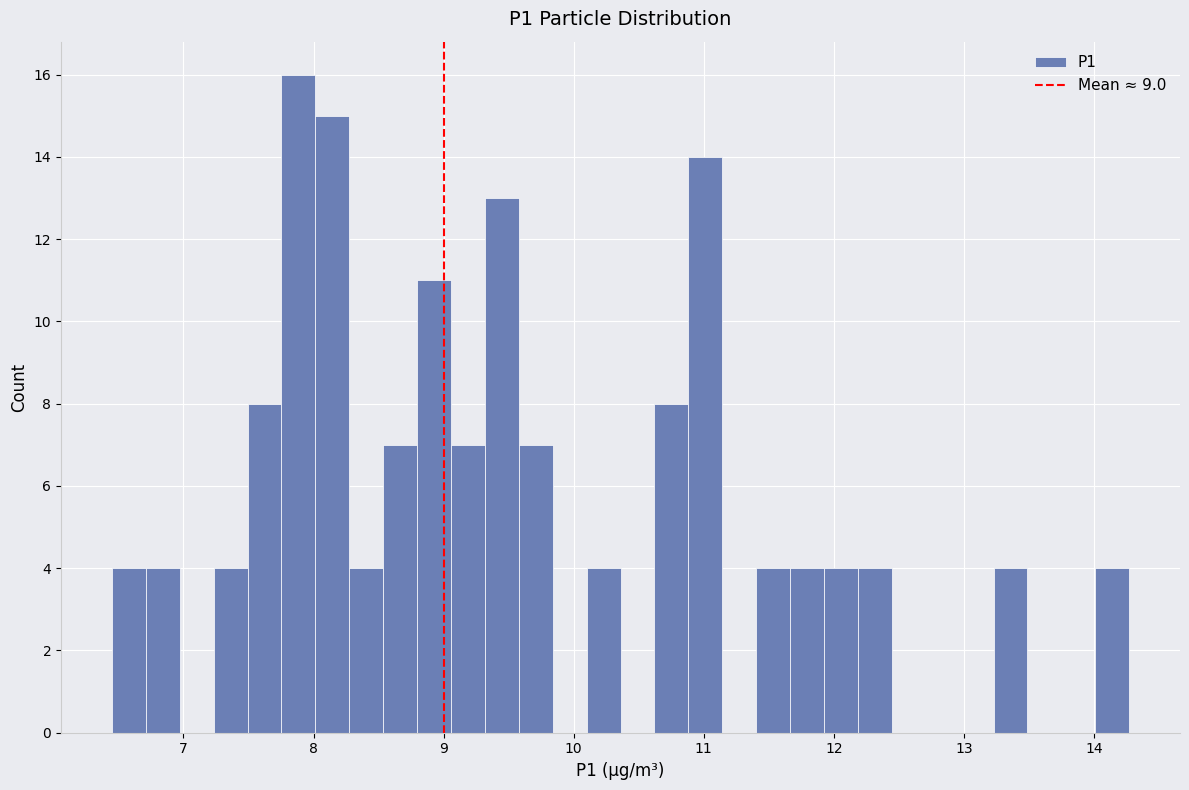

Read against the x-axis, roughly where is the centre of the tallest bar?

7.9